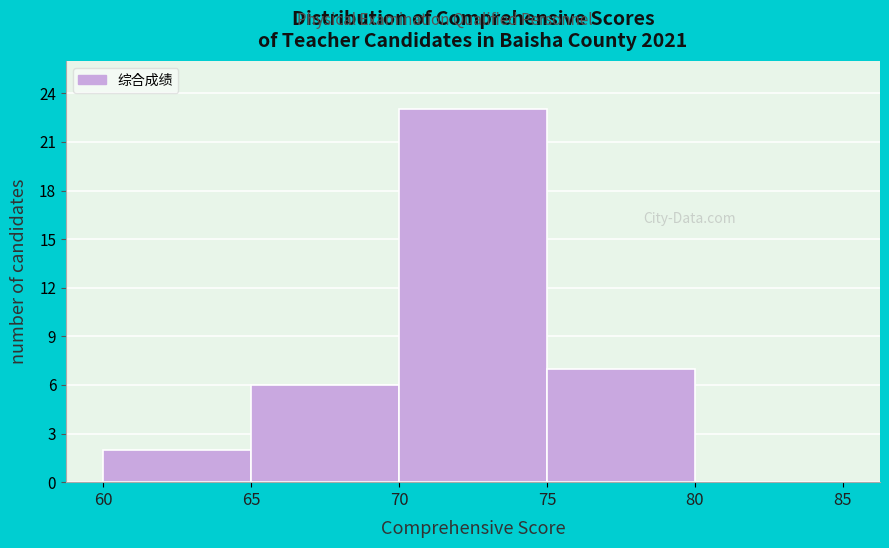

Reading left to right, list every bar in this chart as the range it spans on the x-axis followed by its height. The values are not printed on the chart, so give them approximately, as read against the axis.

60 to 65: 2
65 to 70: 6
70 to 75: 23
75 to 80: 7
80 to 85: 0